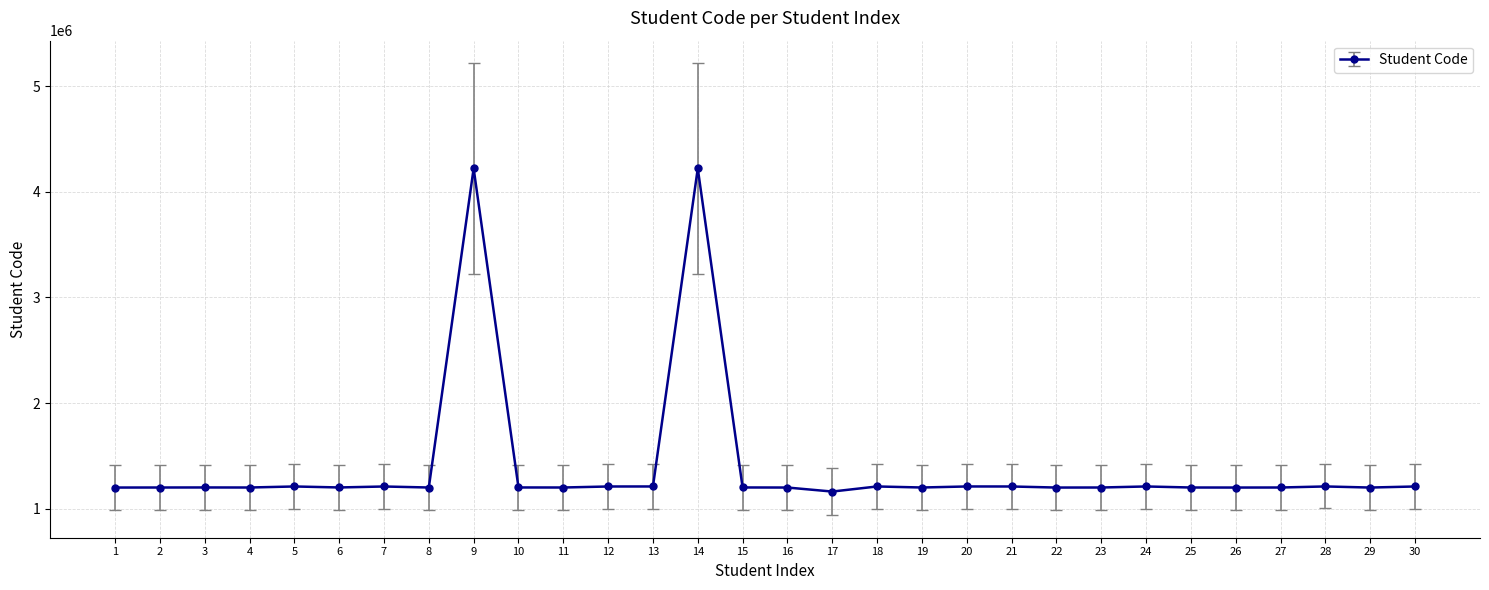

True or false: the data has more than 2 interior local peaks.

True